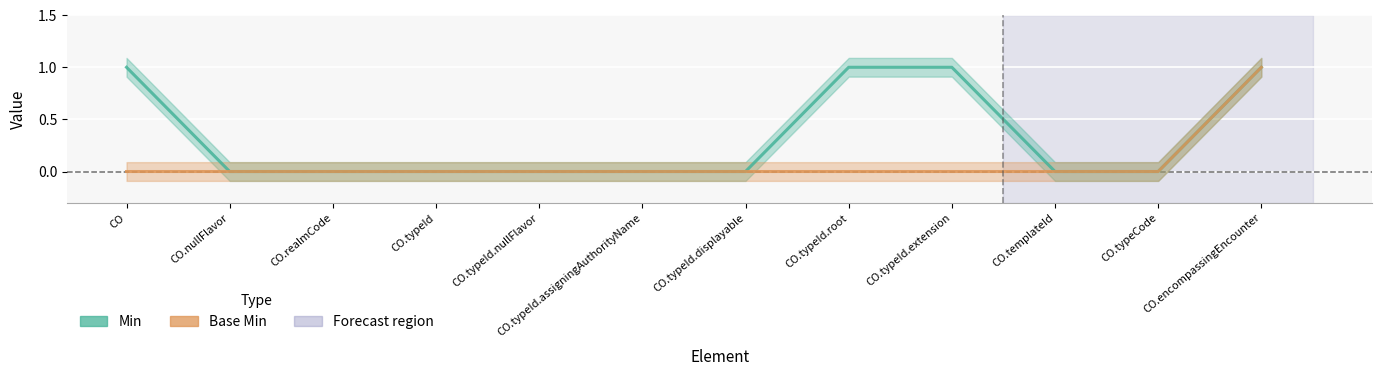

Reading left to right, list all the values displayed in this chart.

Min: 1	0	0	0	0	0	0	1	1	0	0	1
Base Min: 0	0	0	0	0	0	0	0	0	0	0	1